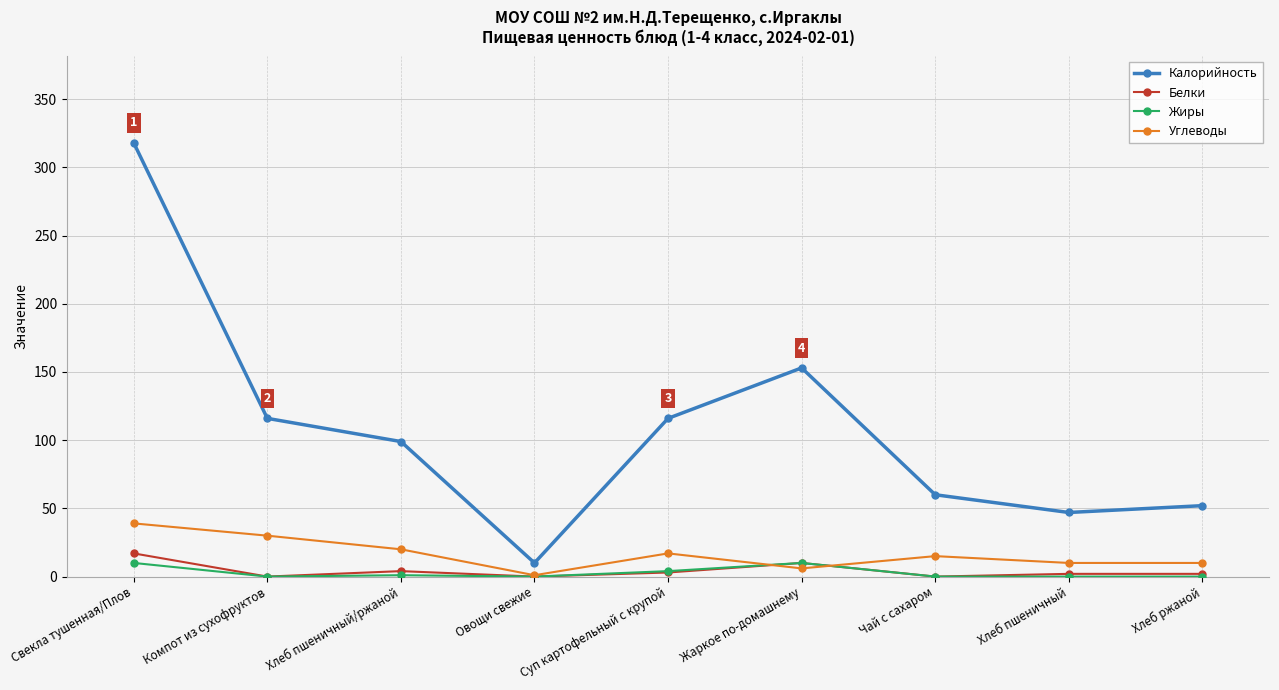

What is the label of the 8th point from the left?

Хлеб пшеничный